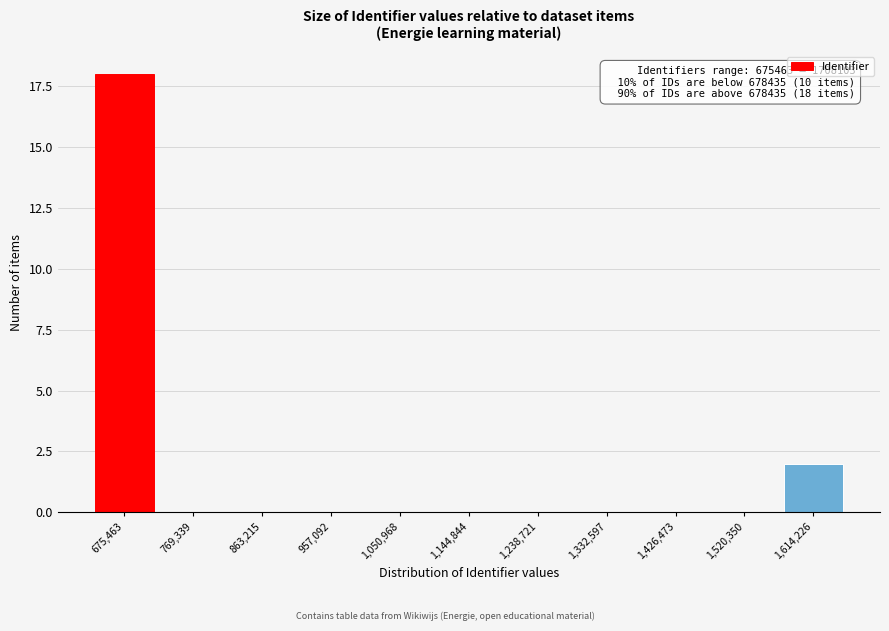

Reading left to right, extract all data points from this chart.

675,463=18	769,339=0	863,215=0	957,092=0	1,050,968=0	1,144,844=0	1,238,721=0	1,332,597=0	1,426,473=0	1,520,350=0	1,614,226=2